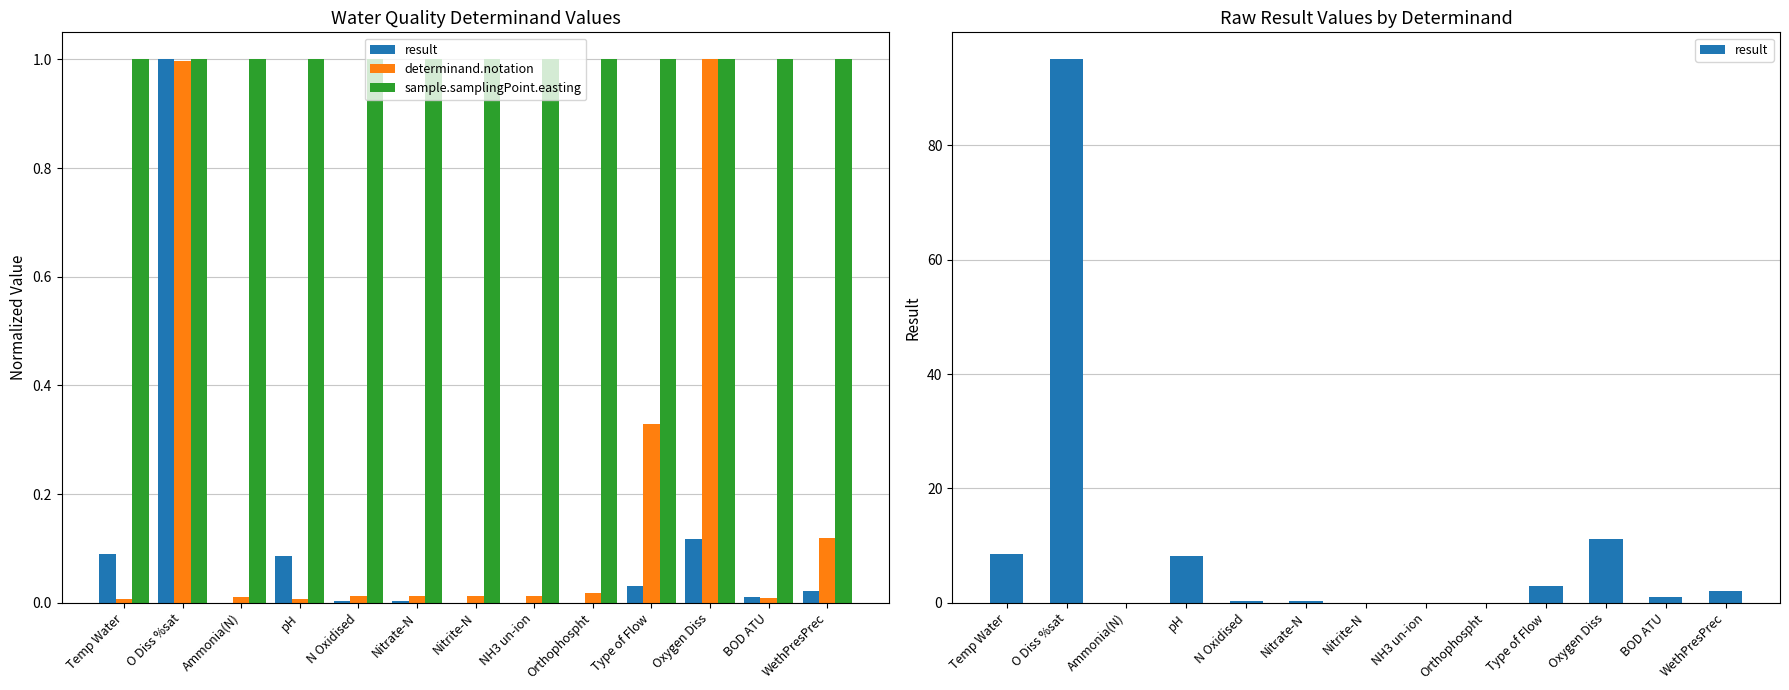

Where is result nearest to the value 47?

Oxygen Diss